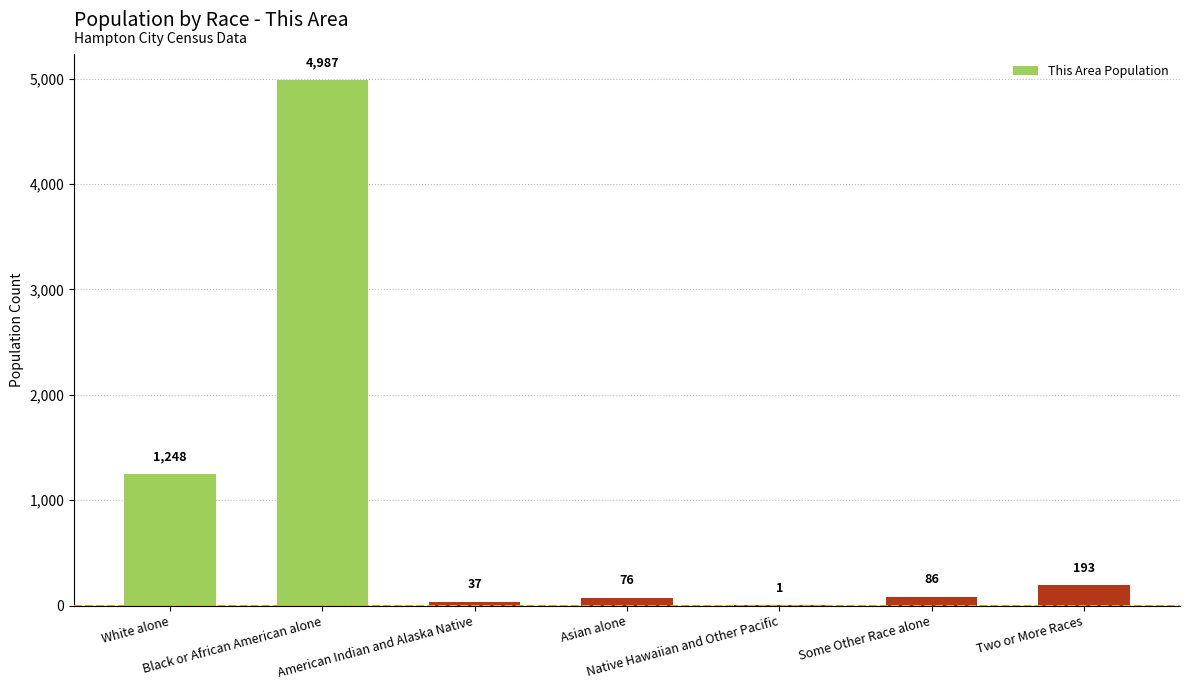

What is the maximum value shown in the chart?

4987